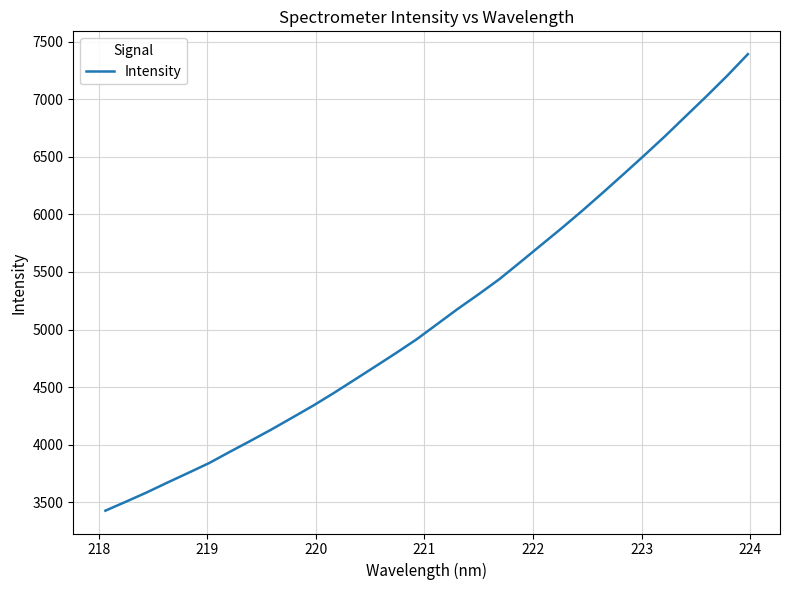

What is the greatest value displayed?

7392.6